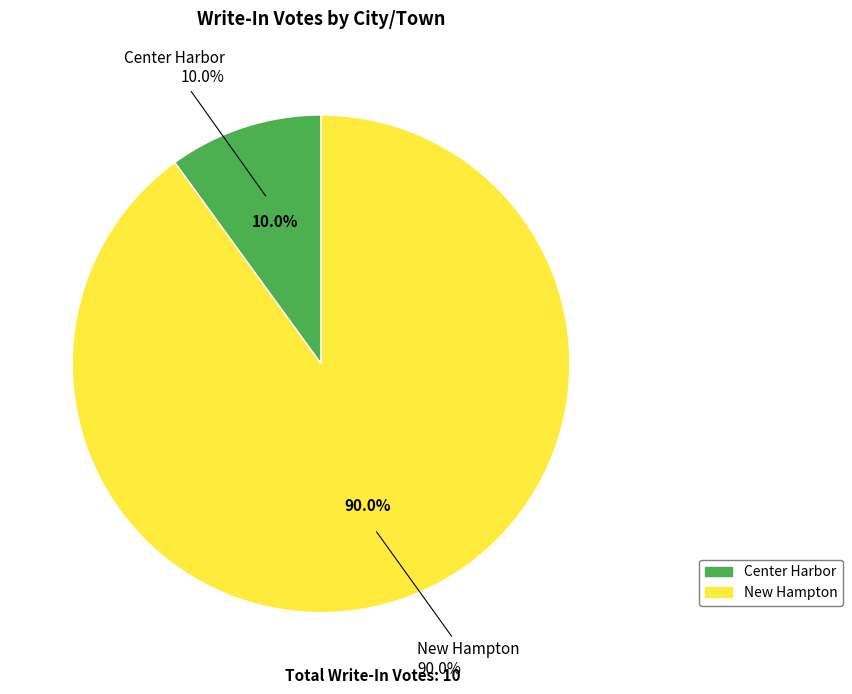

Is Center Harbor the majority of the pie?

No